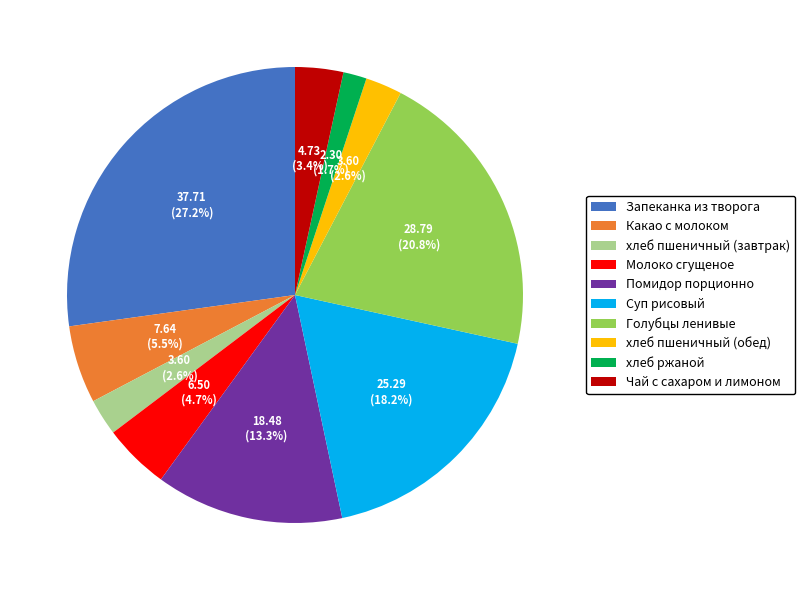

Does any single category account for the majority?

No